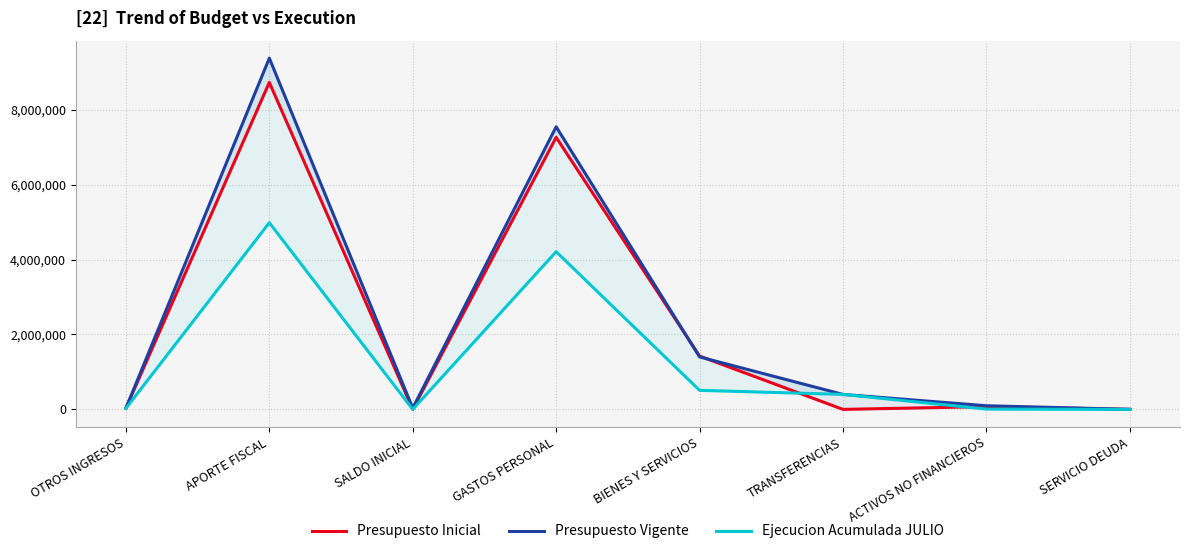

Reading right to left, transcribe all the data shown in this chart.

Presupuesto Inicial: SERVICIO DEUDA=1000	ACTIVOS NO FINANCIEROS=74381	TRANSFERENCIAS=0	BIENES Y SERVICIOS=1424294	GASTOS PERSONAL=7264853	SALDO INICIAL=1000	APORTE FISCAL=8730492	OTROS INGRESOS=33036
Presupuesto Vigente: SERVICIO DEUDA=1000	ACTIVOS NO FINANCIEROS=97281	TRANSFERENCIAS=400000	BIENES Y SERVICIOS=1401394	GASTOS PERSONAL=7546594	SALDO INICIAL=34459	APORTE FISCAL=9378774	OTROS INGRESOS=33036
Ejecucion Acumulada JULIO: SERVICIO DEUDA=0	ACTIVOS NO FINANCIEROS=7791	TRANSFERENCIAS=400000	BIENES Y SERVICIOS=508592	GASTOS PERSONAL=4210746	SALDO INICIAL=0	APORTE FISCAL=4985518	OTROS INGRESOS=26953